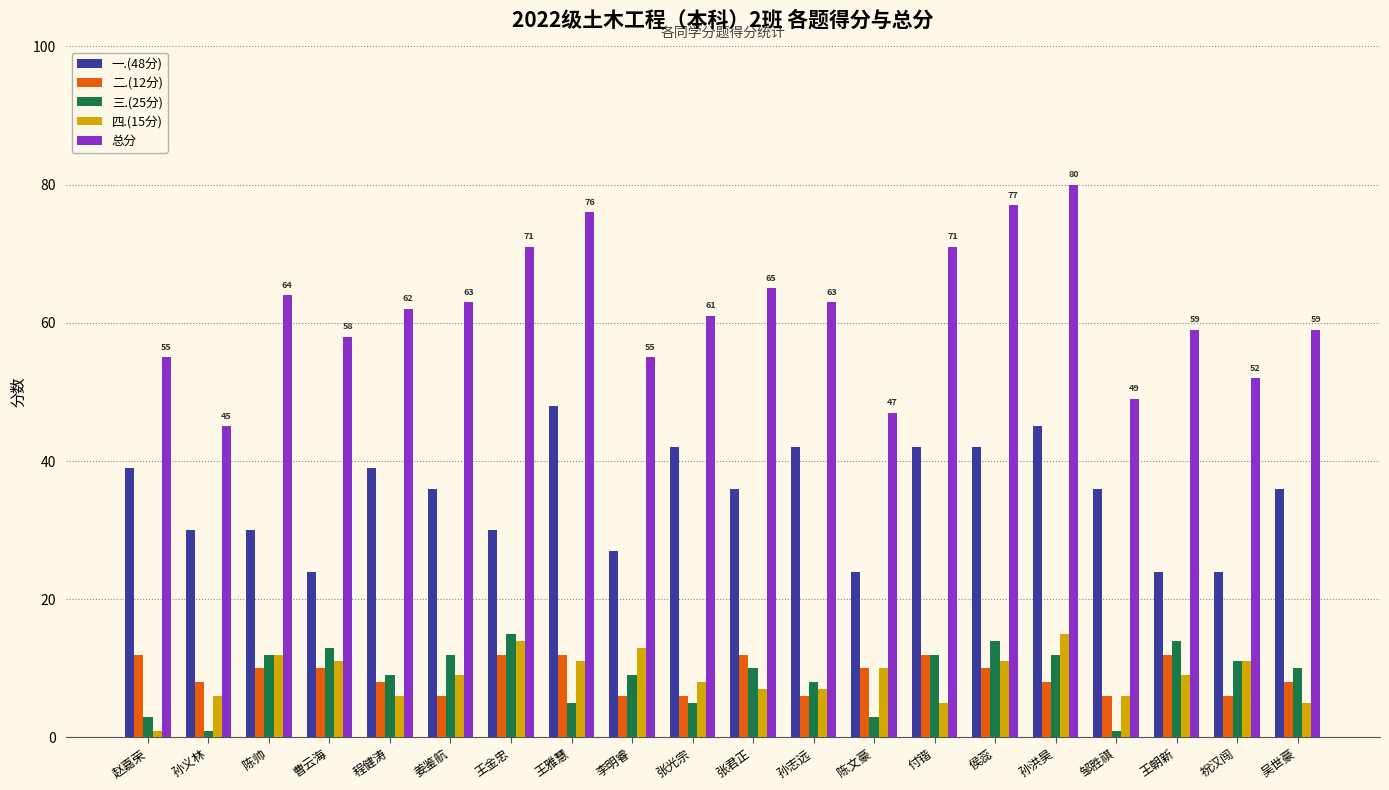

What is the highest value of the 总分 series?

80